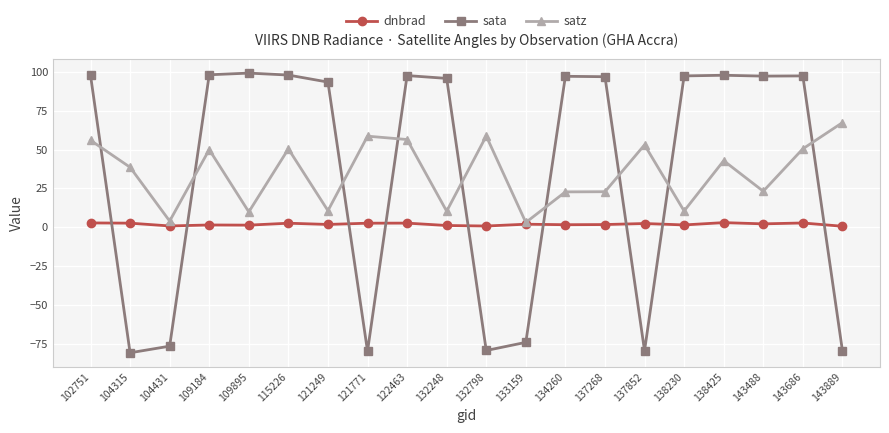

What is the smallest value displayed?

-80.9